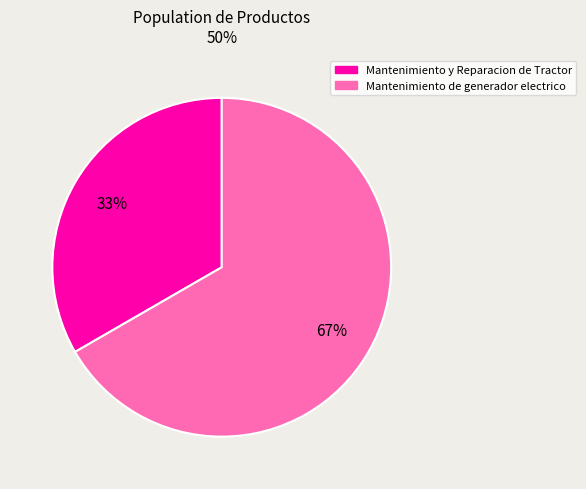

Is there a majority slice in this chart?

Yes